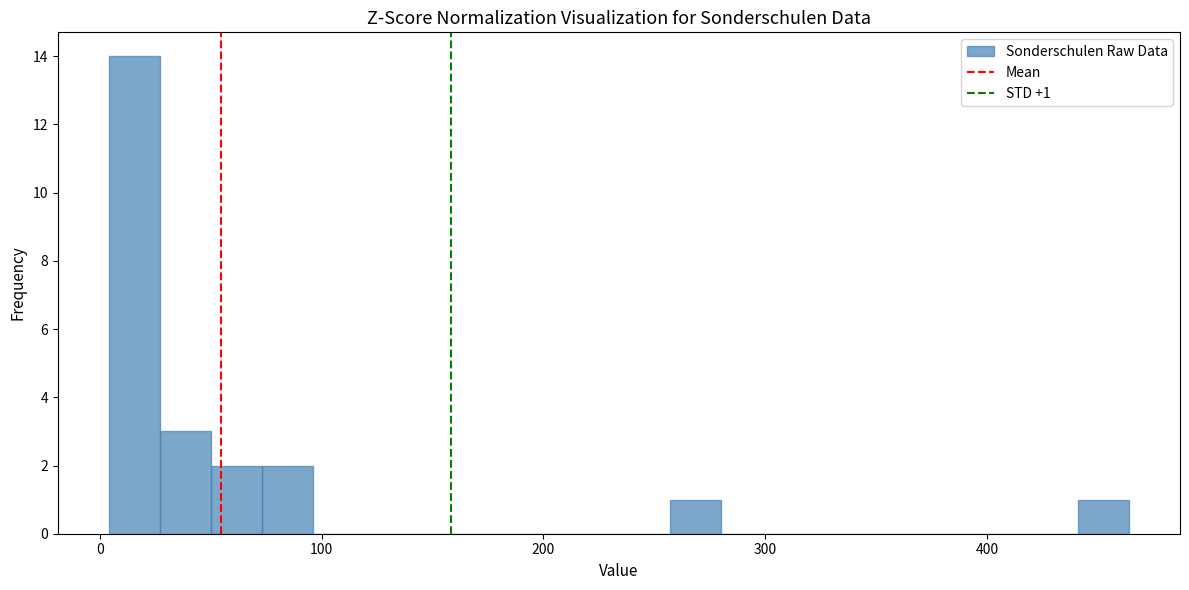

Around what value on the x-axis is the tallest bar? Give the approximate position of its centre, as read against the axis.

20